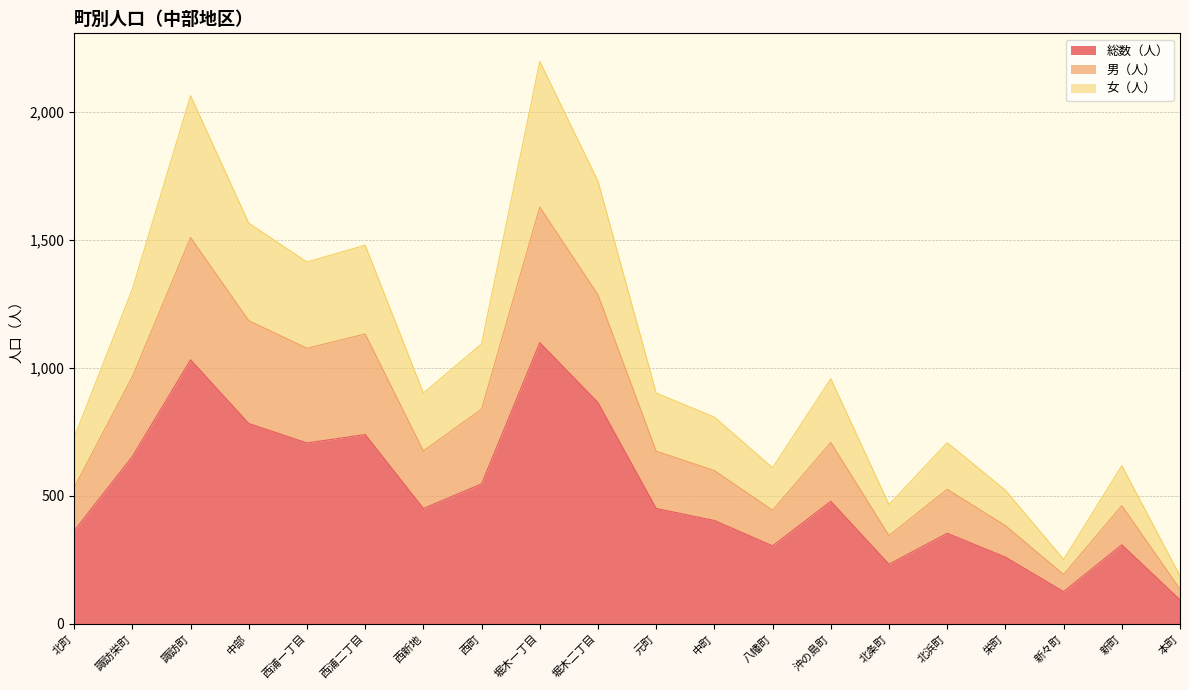

How many categories are shown in the chart?

20